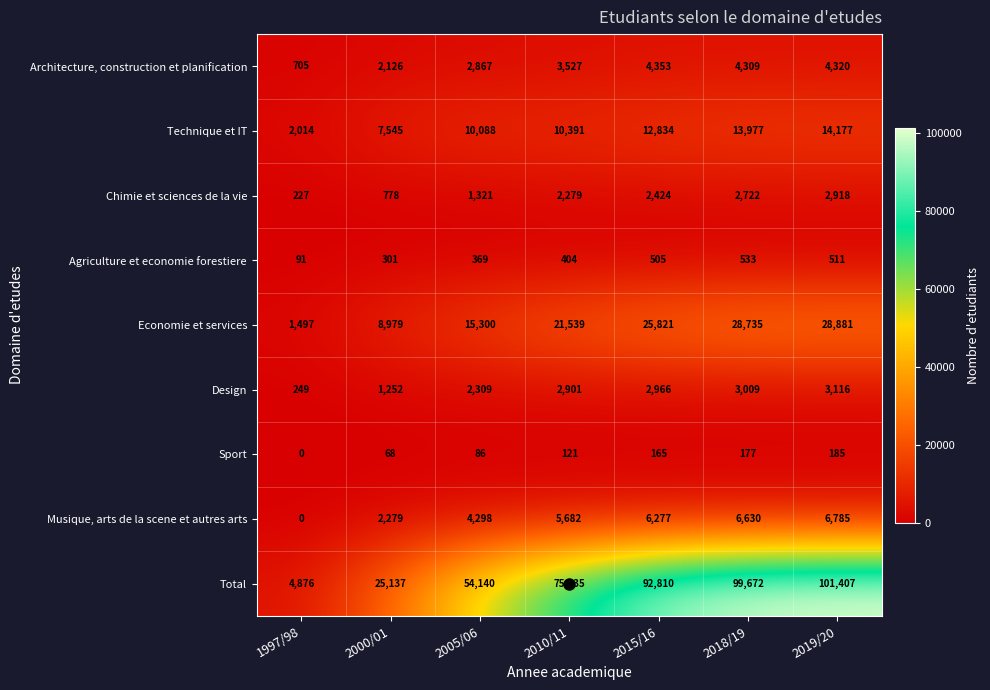

What is the difference between the highest and lowest values at 2018/19?

99495